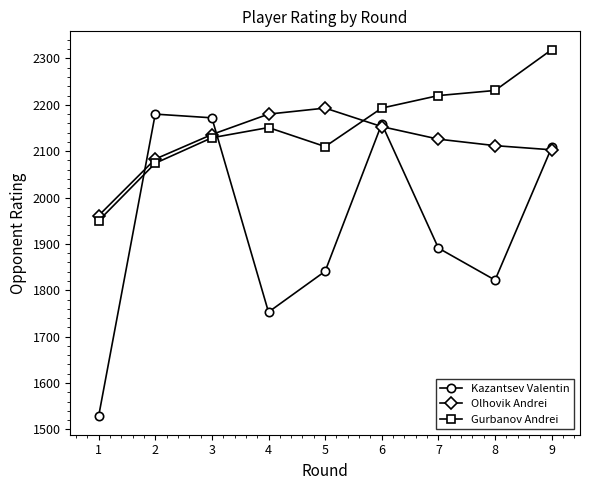

What is the difference between the second highest and minimum values in the Olhovik Andrei series?

219